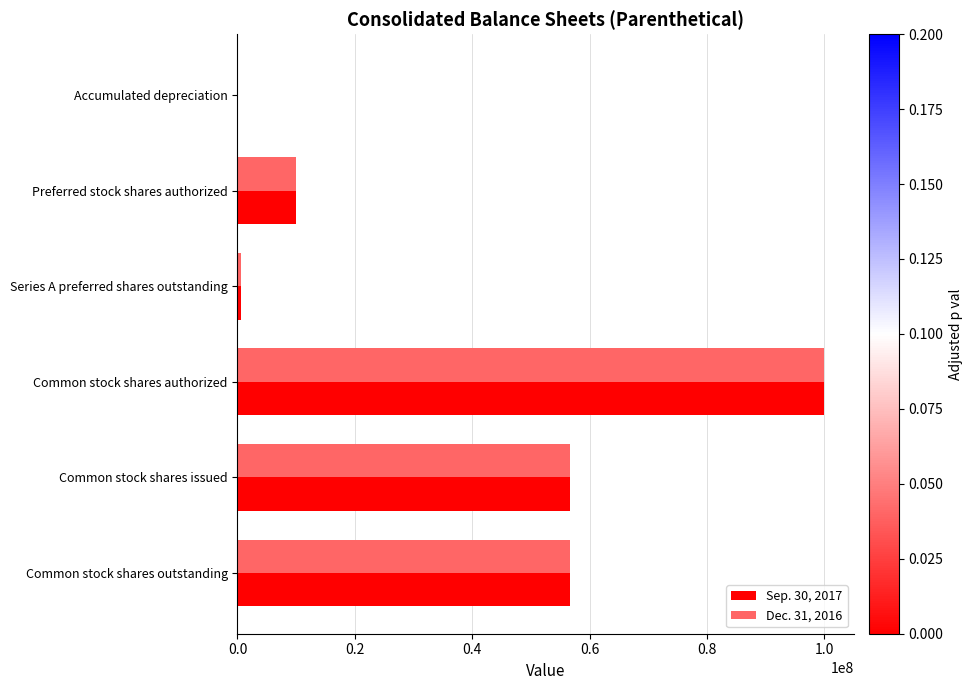

Is the value of Dec. 31, 2016 at Accumulated depreciation greater than the value of Sep. 30, 2017 at Common stock shares issued?

No